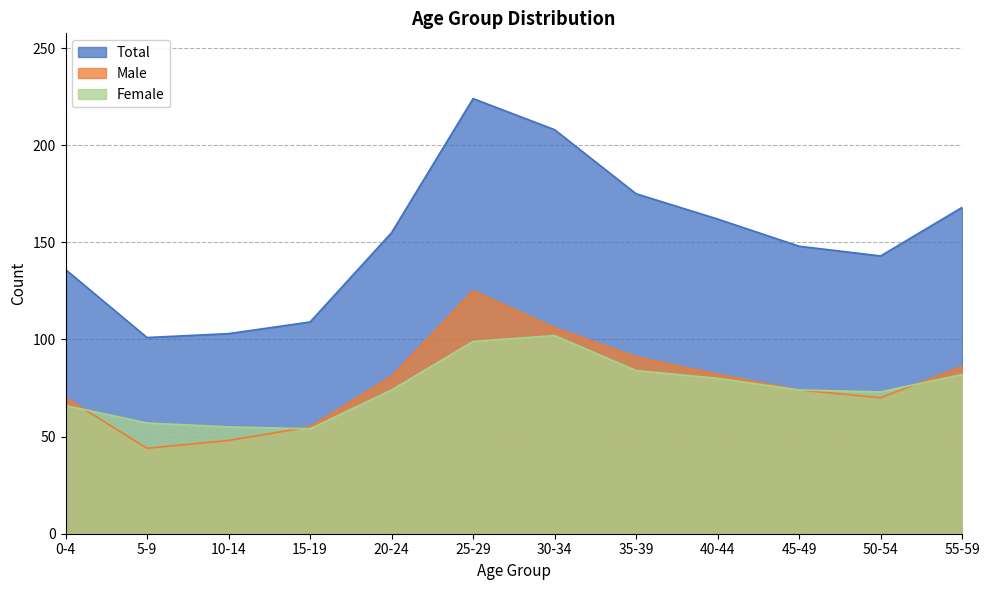

True or false: Male has a value of 70 at 50-54.

True